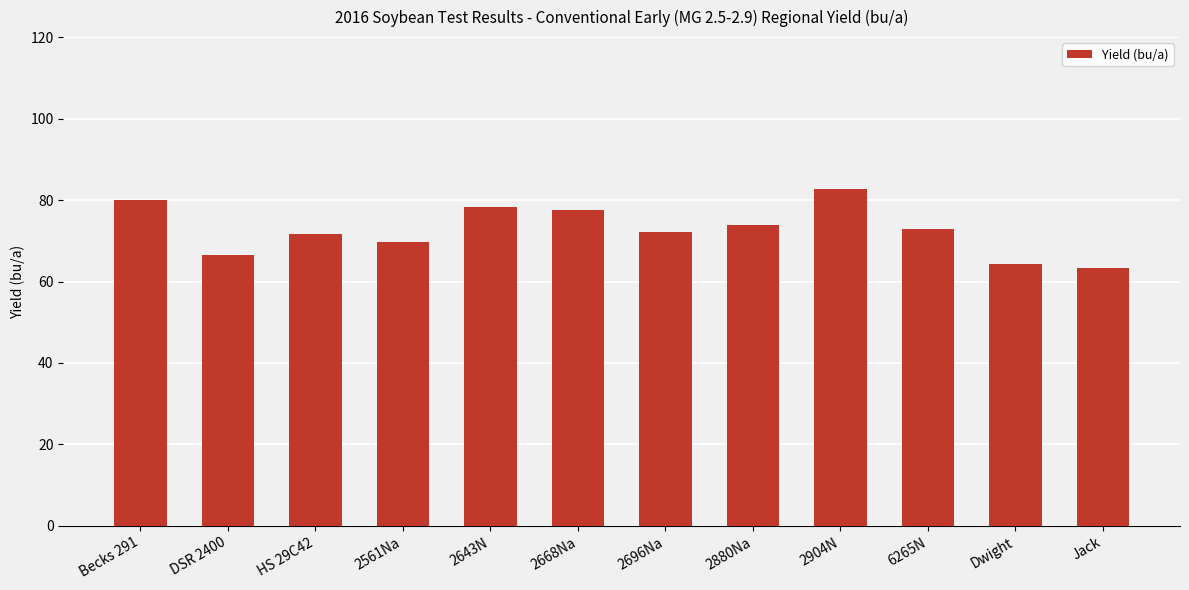

Approximately how many times larger is the value at 6265N compared to 2561Na?

1.0